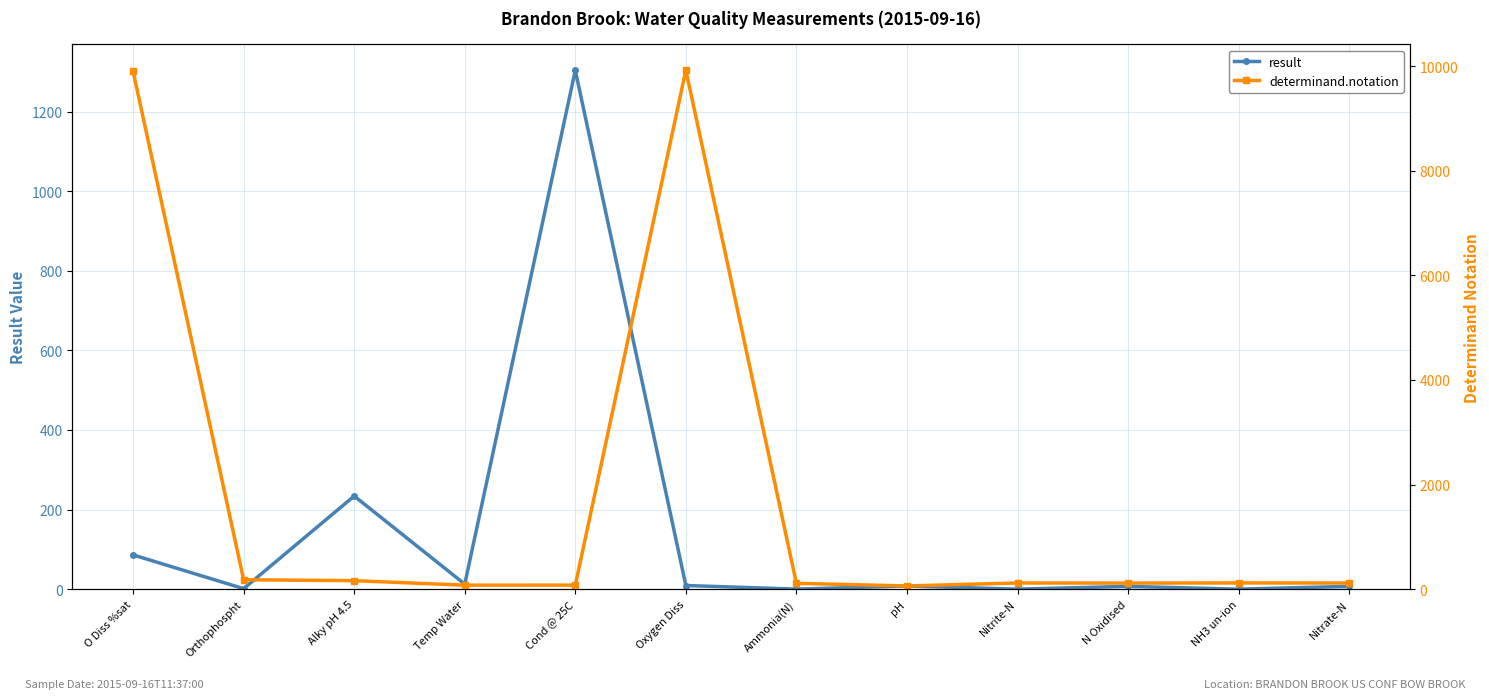

The determinand.notation series shows 90.6 at Orthophospht. True or false?

False